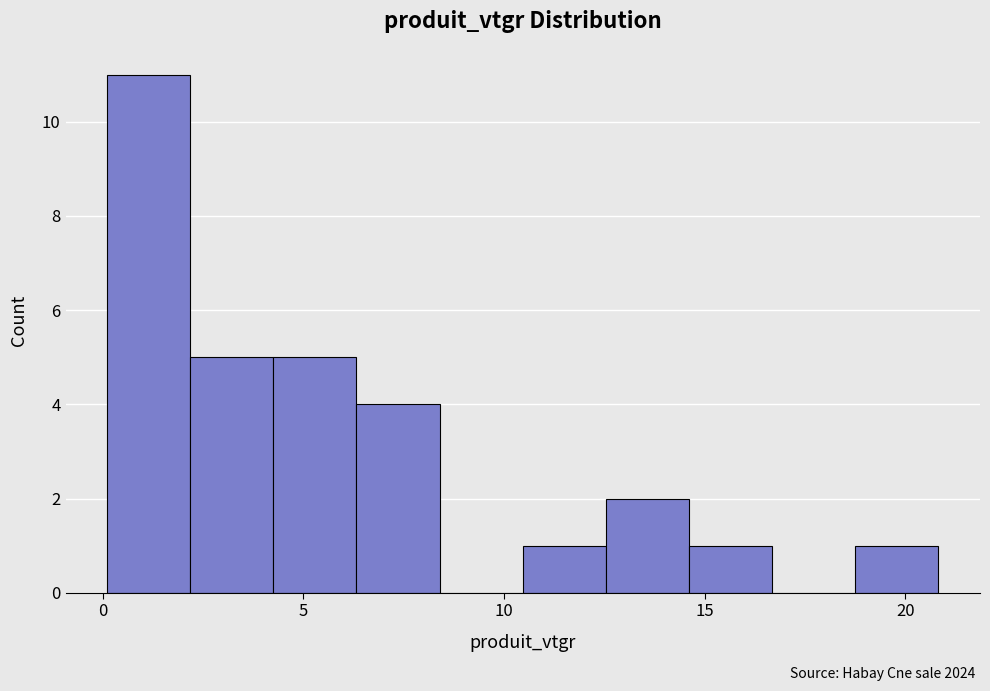

Reading left to right, list every bar in this chart as the range it spans on the x-axis followed by its height. Neither the bar edges nor the heights are printed on the chart, so give them approximately, as read against the axes.

0.0 to 2.0: 11
2.0 to 4.5: 5
4.5 to 6.5: 5
6.5 to 8.5: 4
8.5 to 10.5: 0
10.5 to 12.5: 1
12.5 to 14.5: 2
14.5 to 16.5: 1
16.5 to 19.0: 0
19.0 to 21.0: 1